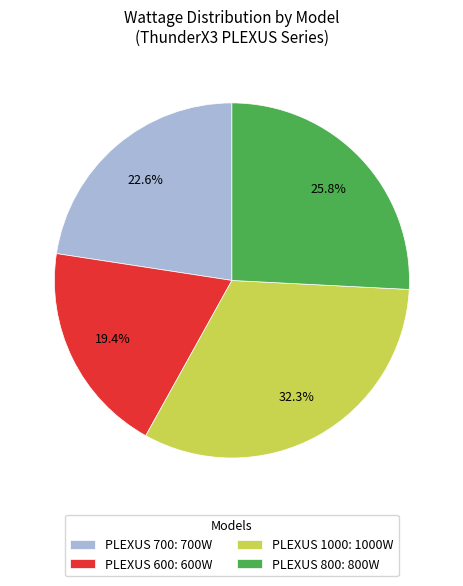

What percentage is the PLEXUS 700 slice, to the nearest percent?

23%